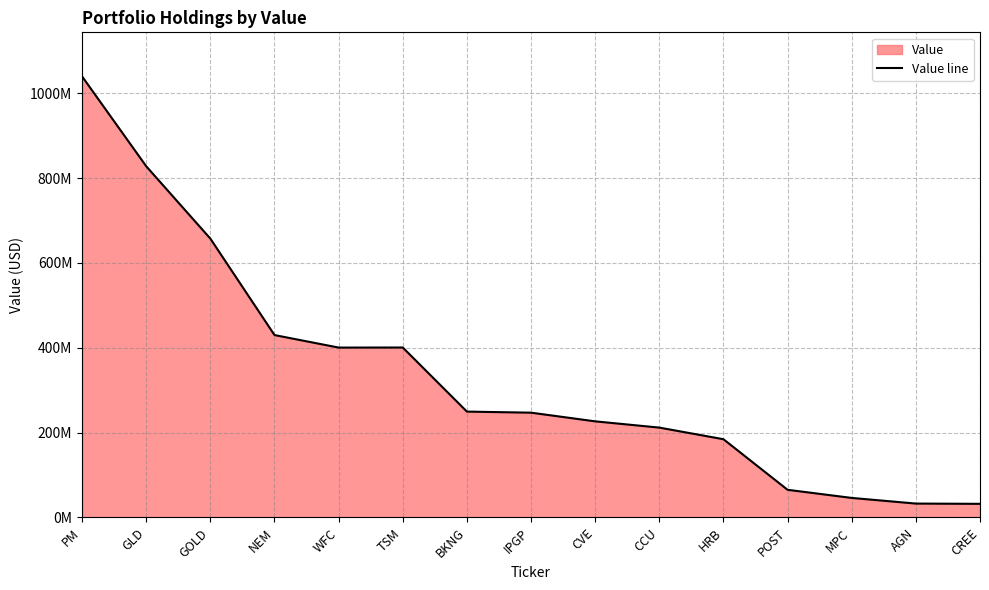

What is the value of the 13th point from the left?

46117000